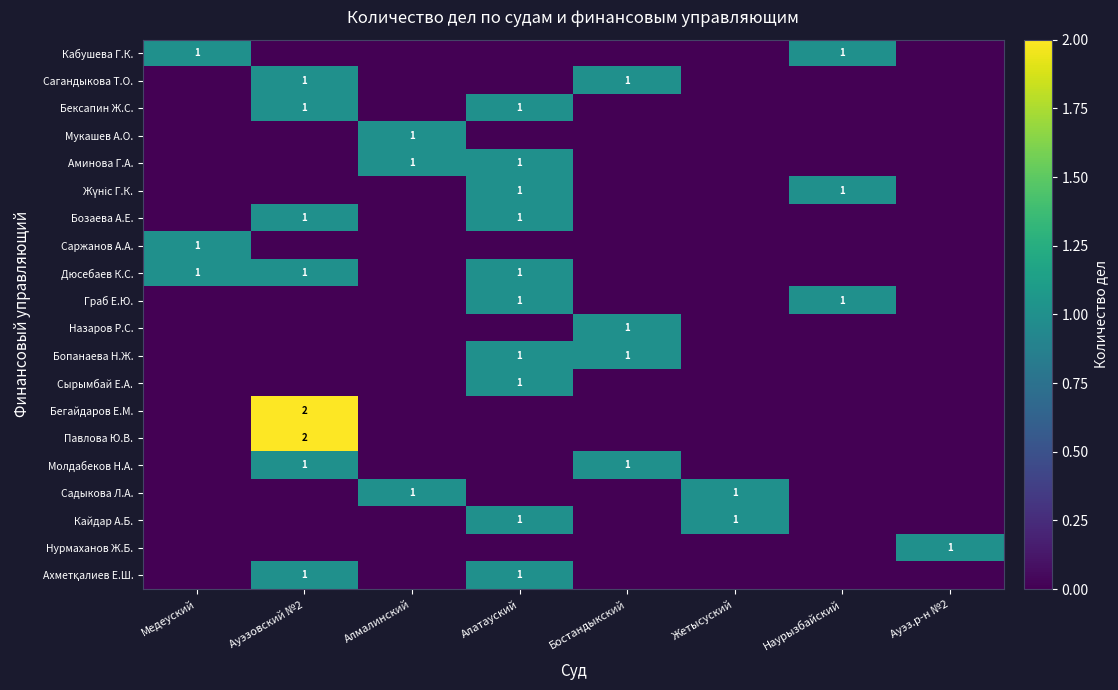

The Нурмаханов Ж.Б. series shows 1 at Ауэз.р-н №2. True or false?

True